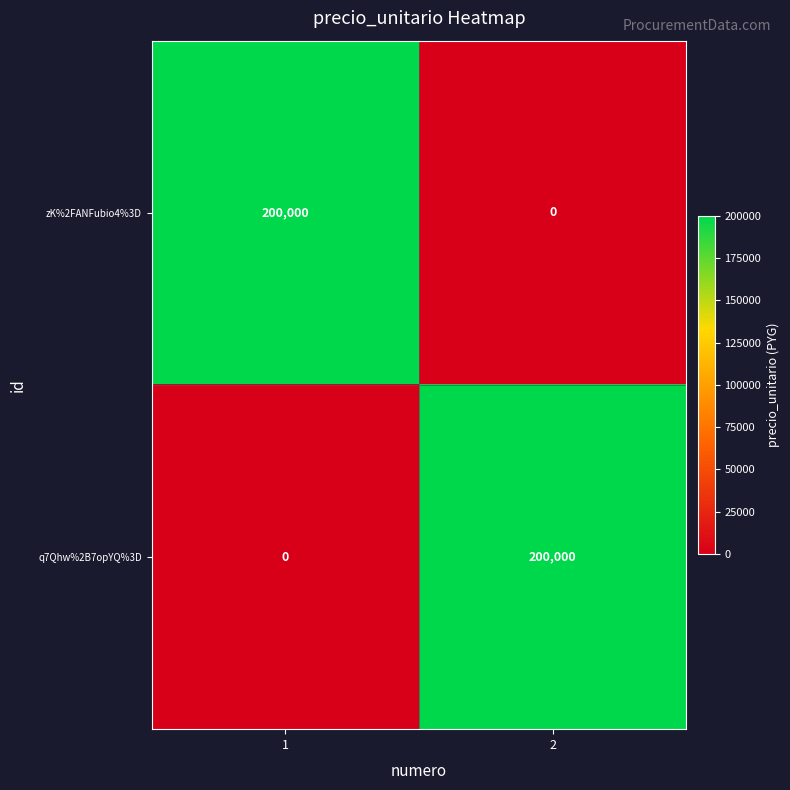

Is it true that zK%2FANFubio4%3D equals 123042 at 2?

False